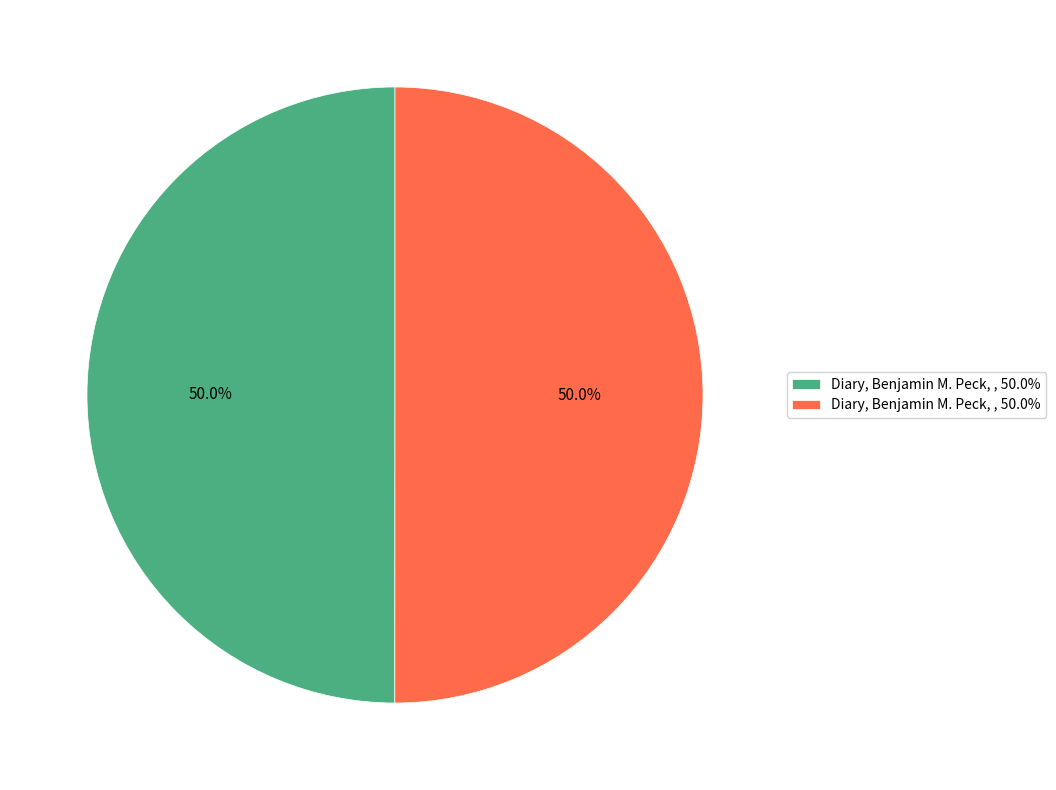

To the nearest percent, what is the average slice percentage?

50%